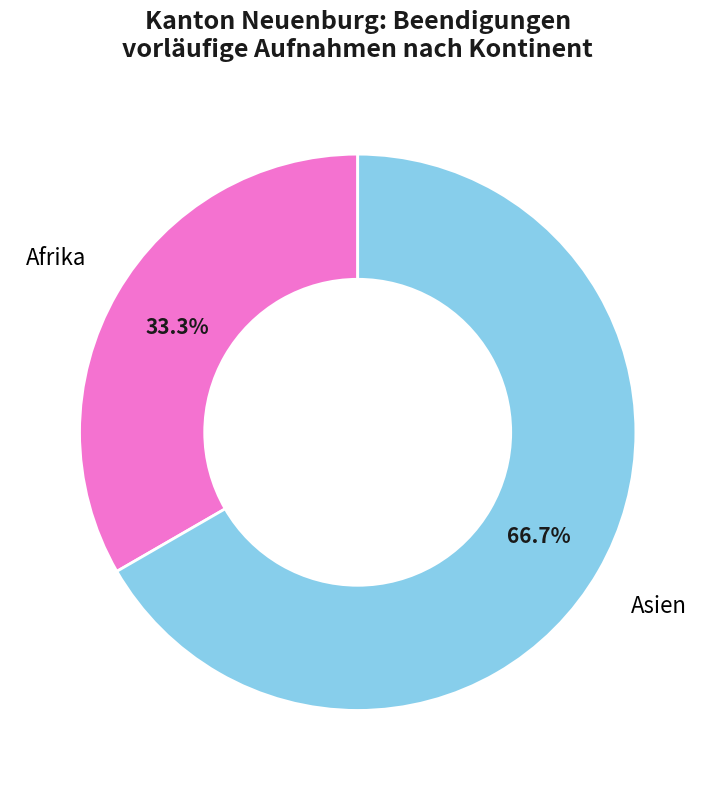

What is the ratio of the value at Afrika to the value at Asien?

0.5